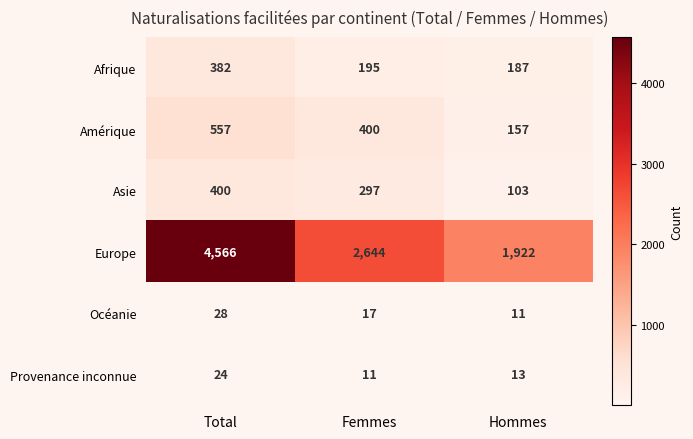

What is the maximum value shown in the chart?

4566